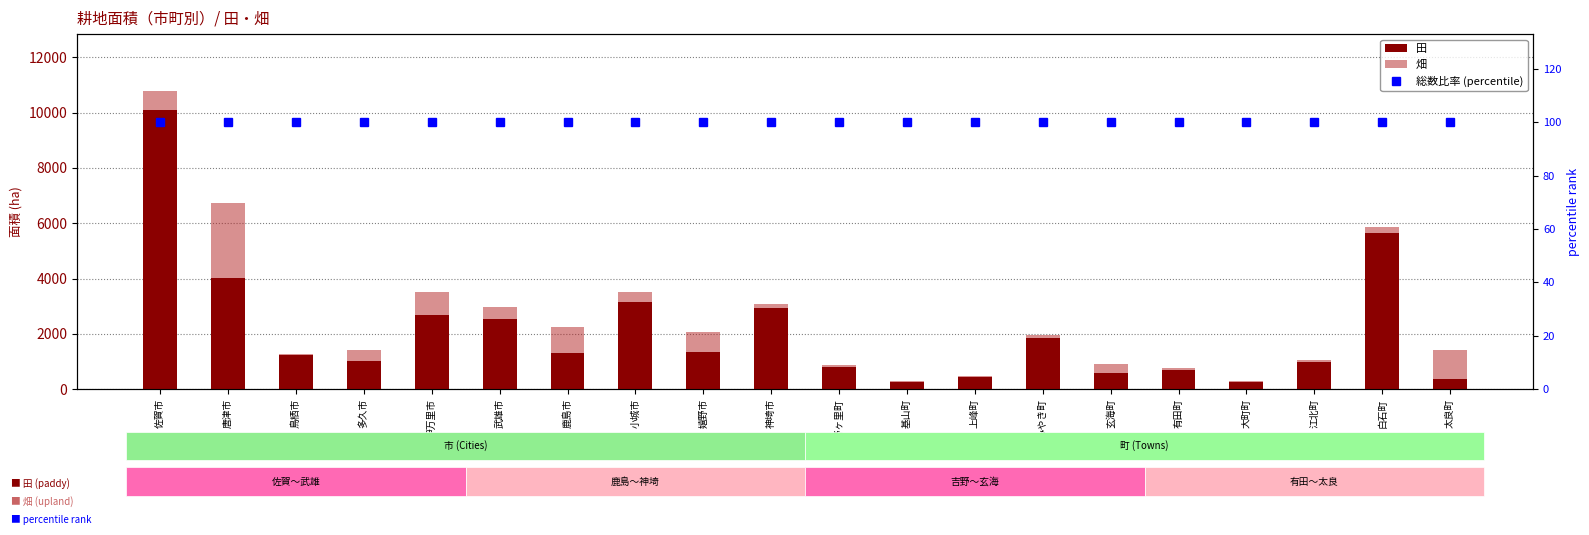

At which category is the sum across all series the highest?

佐賀市